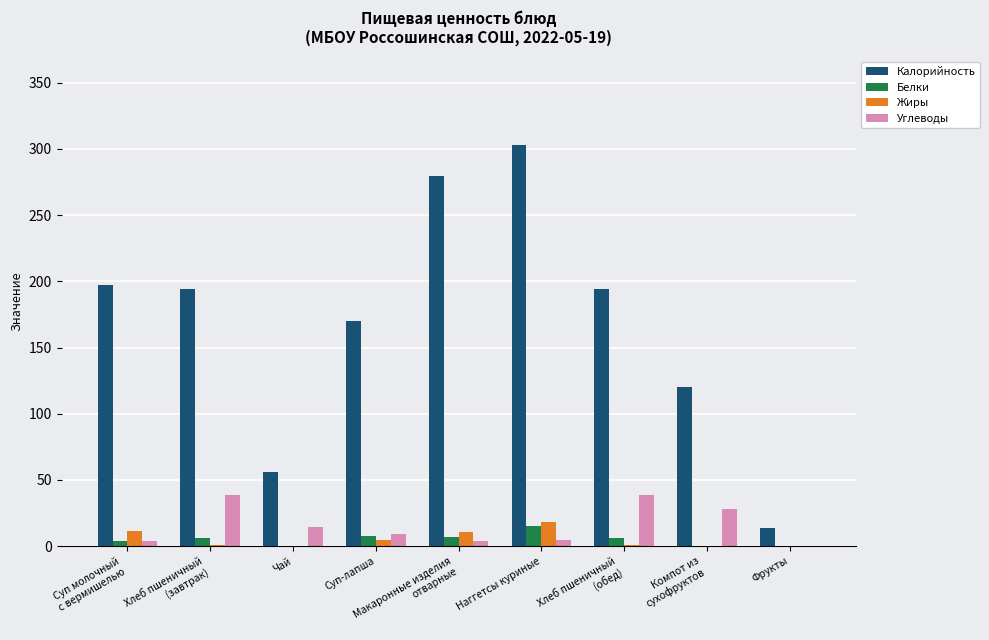

The value of Калорийность at Чай is 98.8. True or false?

False